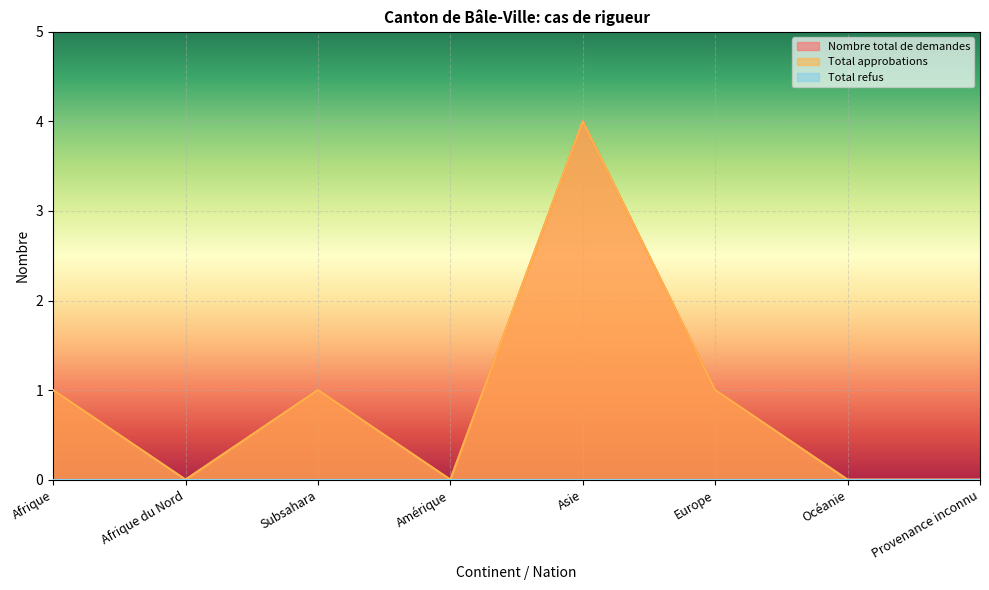

True or false: Total approbations and Nombre total de demandes cross at least once.

False